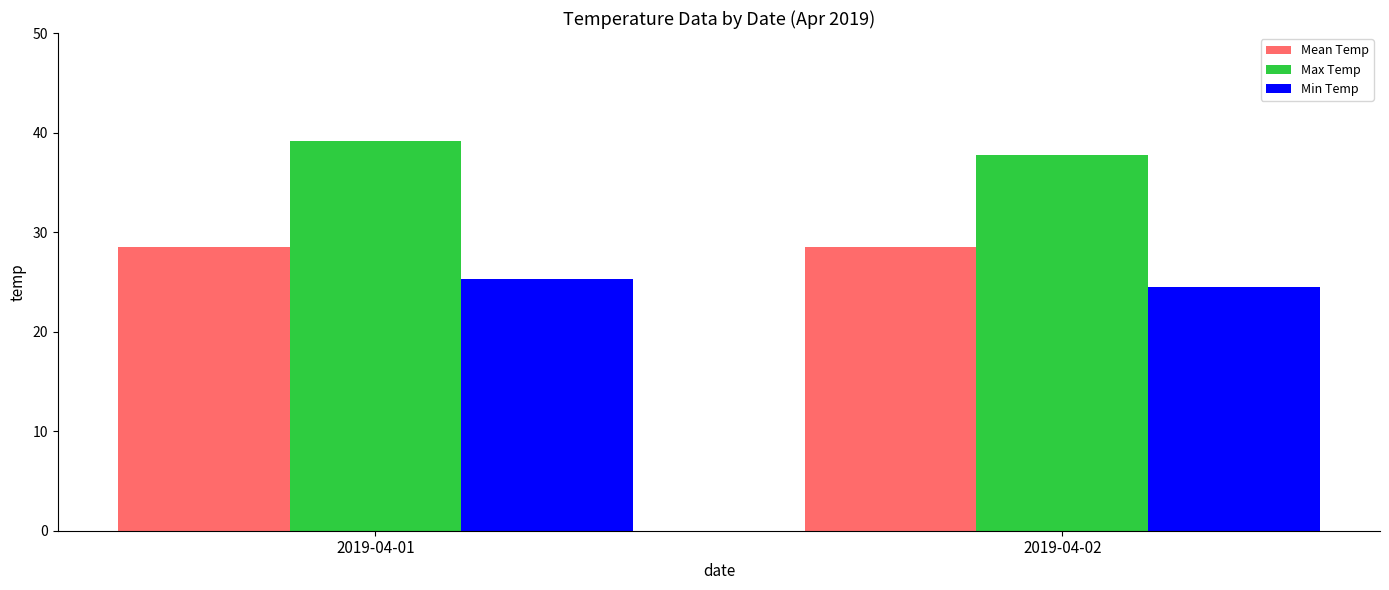

At which category is the sum across all series the highest?

2019-04-01